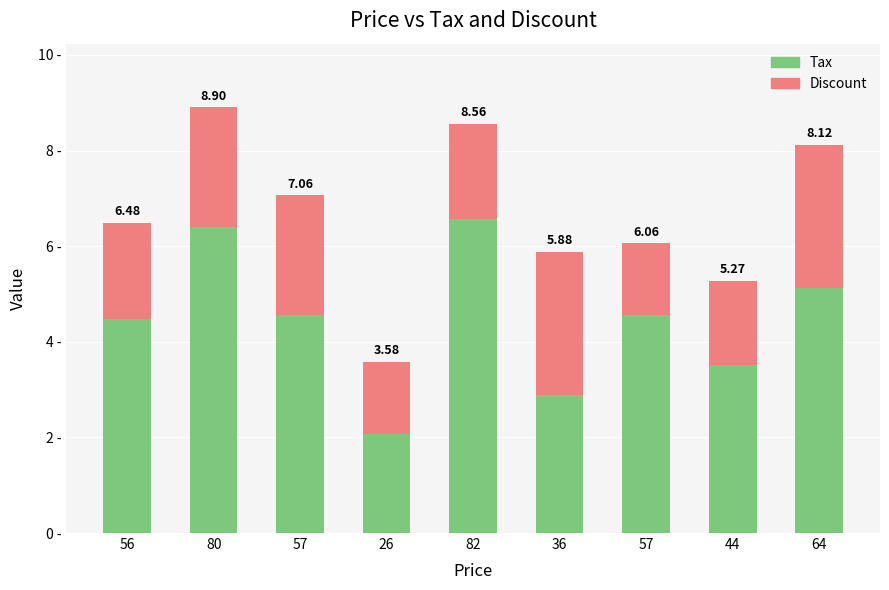

True or false: Discount has a value of 2.8 at 44.

False